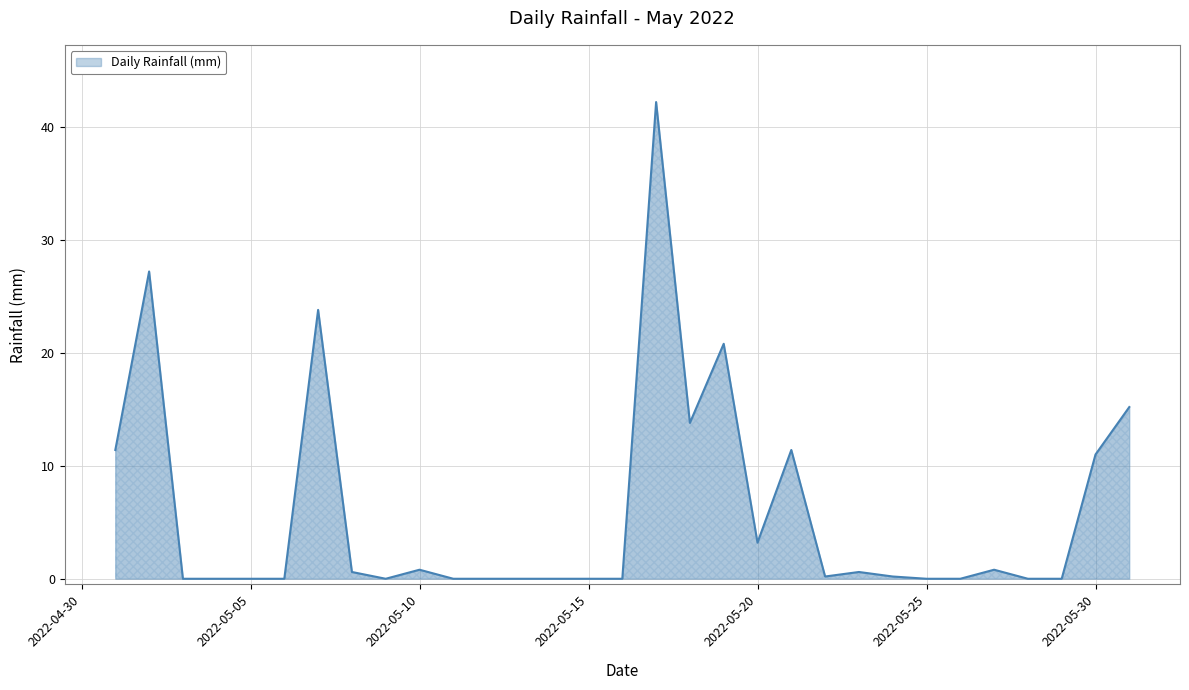

Reading left to right, extract all data points from this chart.

11.4	27.2	0.0	0.0	0.0	0.0	23.8	0.6	0.0	0.8	0.0	0.0	0.0	0.0	0.0	0.0	42.2	13.8	20.8	3.2	11.4	0.2	0.6	0.2	0.0	0.0	0.8	0.0	0.0	11.0	15.2